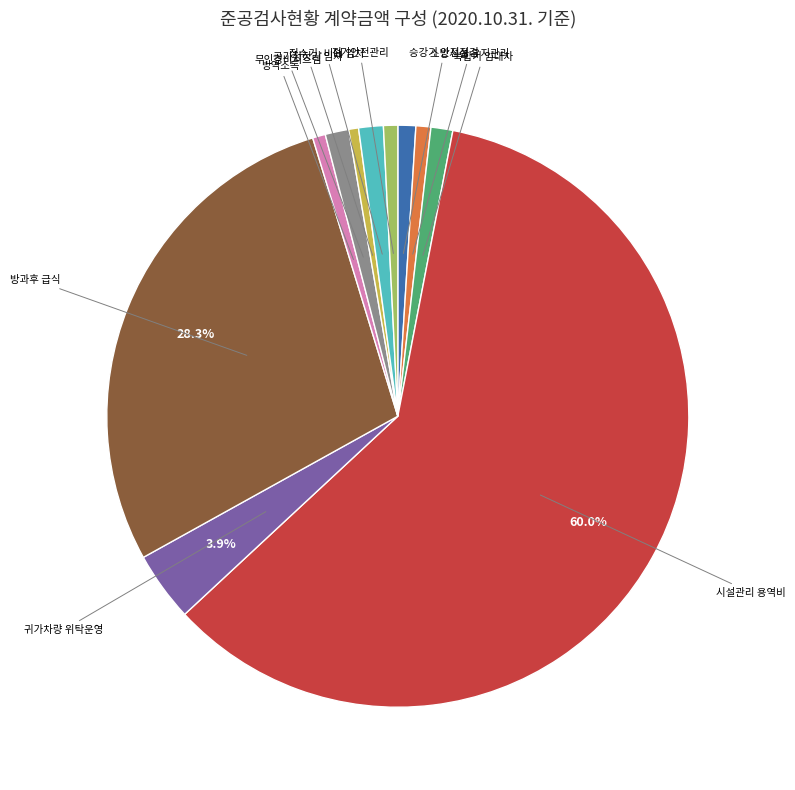

Is there a majority slice in this chart?

Yes